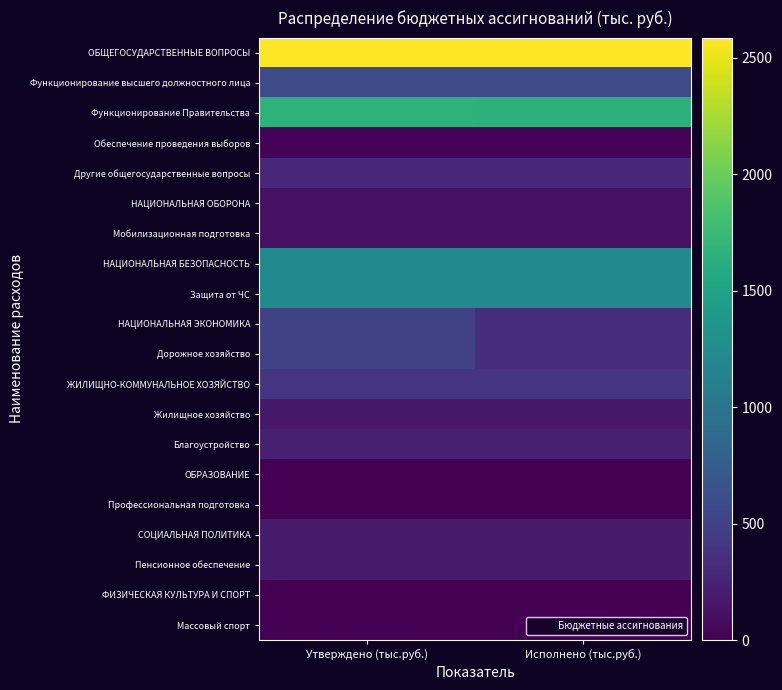

At how many categories does at least one series exceed 1074?

2